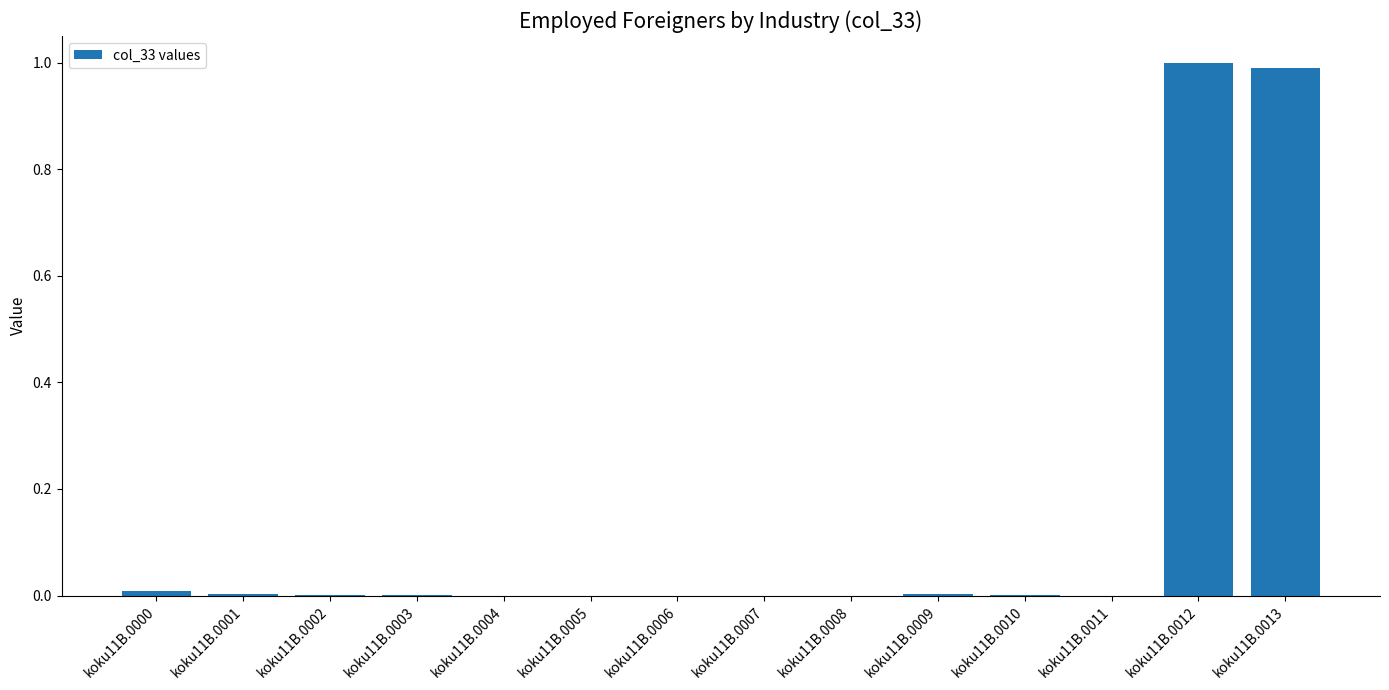

Count the number of categories in the chart.

14